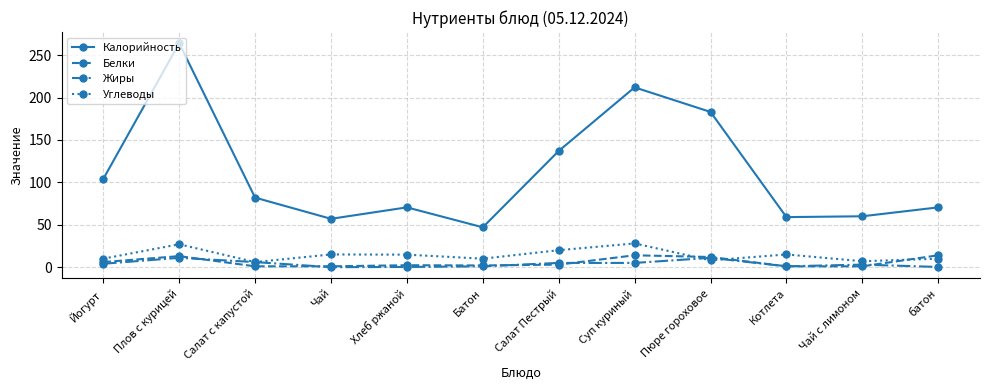

What are all the series names shown in the legend?

Калорийность, Белки, Жиры, Углеводы